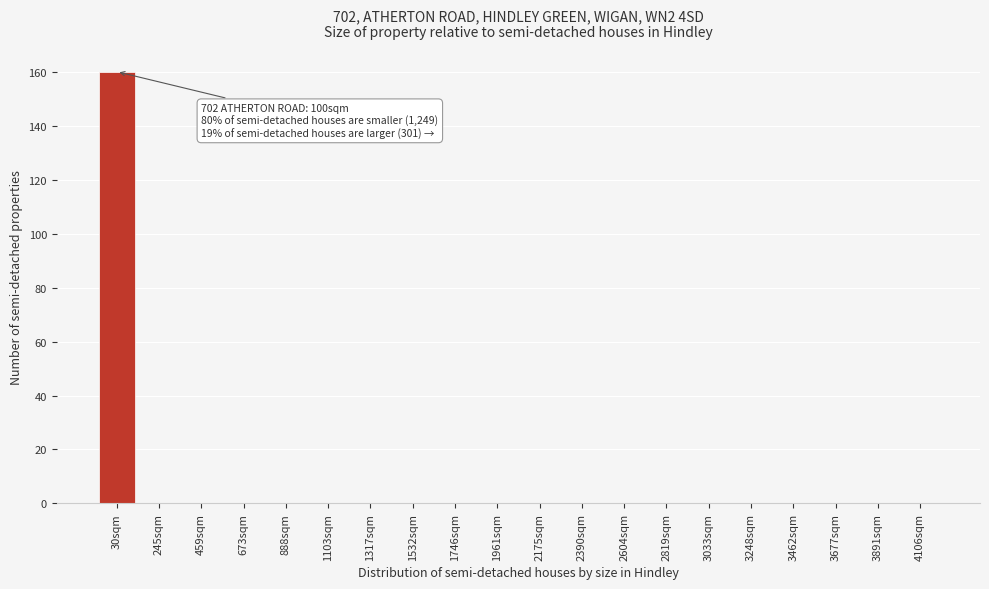

Reading left to right, what are all the values shown in this chart?

30sqm=160	245sqm=0	459sqm=0	673sqm=0	888sqm=0	1103sqm=0	1317sqm=0	1532sqm=0	1746sqm=0	1961sqm=0	2175sqm=0	2390sqm=0	2604sqm=0	2819sqm=0	3033sqm=0	3248sqm=0	3462sqm=0	3677sqm=0	3891sqm=0	4106sqm=0